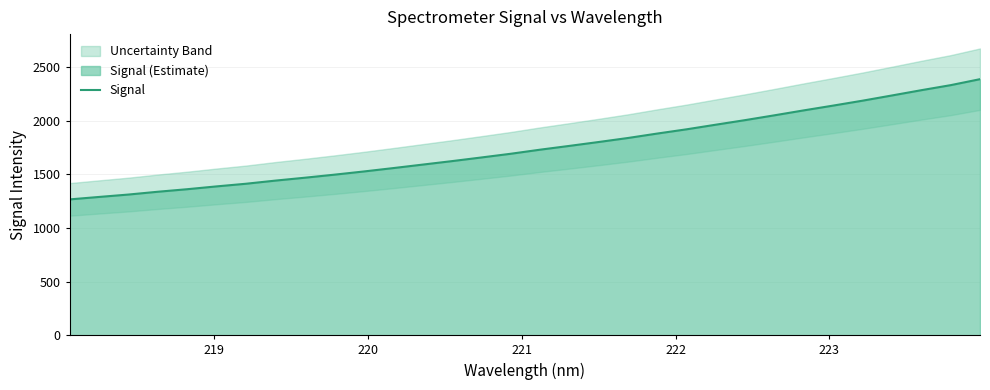

True or false: the data shows 2184.2 at 8.

False